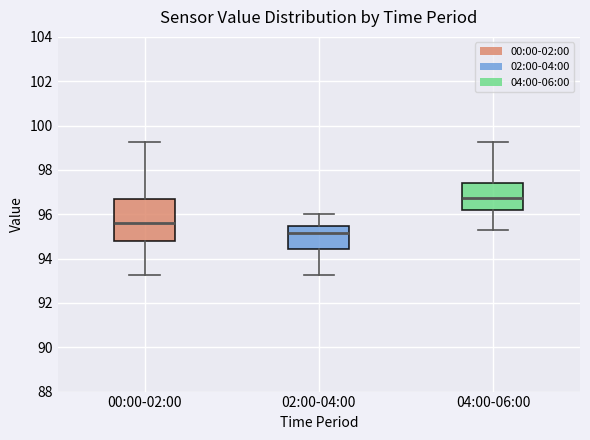

Which box's median line is the highest?

04:00-06:00